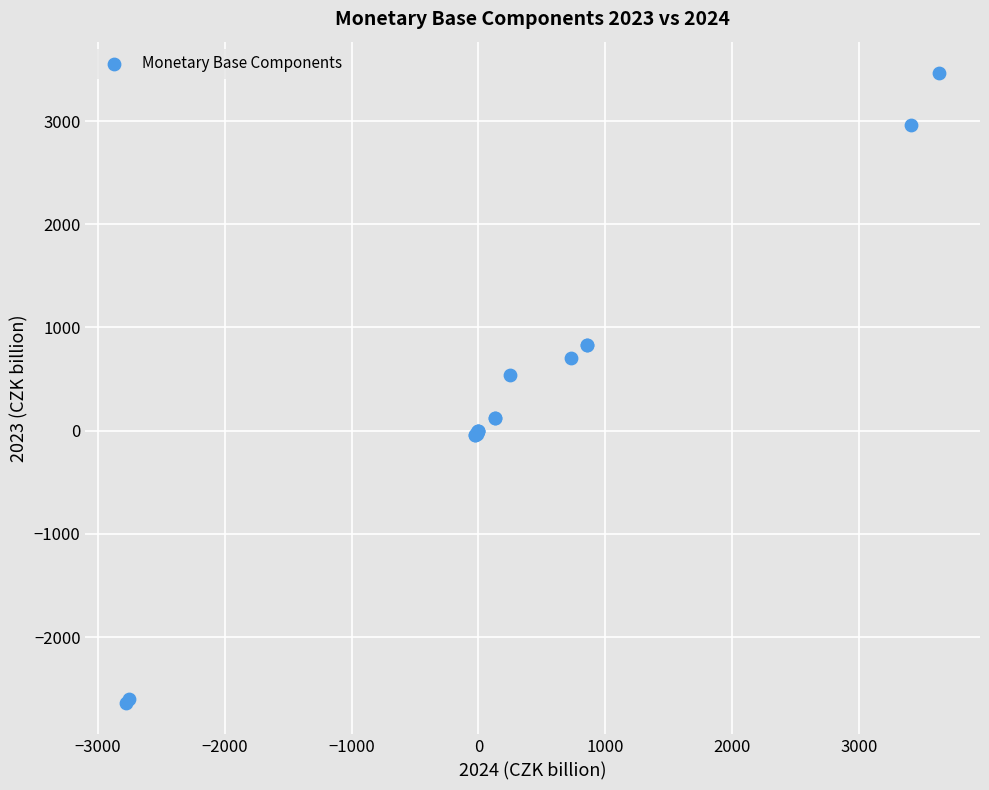

What Y value in the scatter plot is closest to 413?

542.5